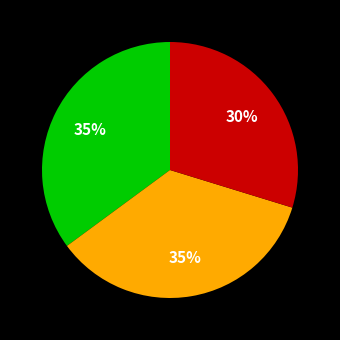

To the nearest percent, what is the average slice percentage?

33%